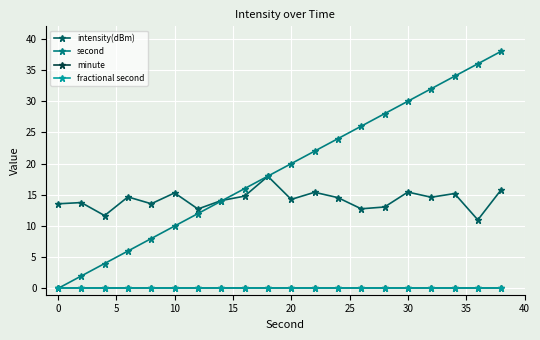

How many positive values does the second series have?

19